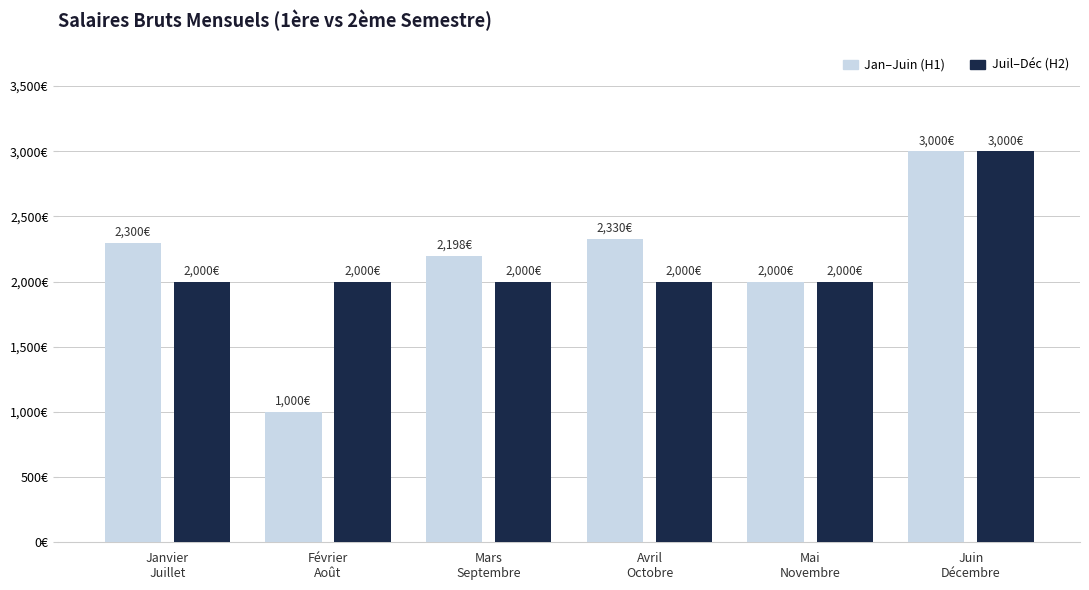

The value of Juil–Déc (H2) at Février
Août is 2000.0. True or false?

True